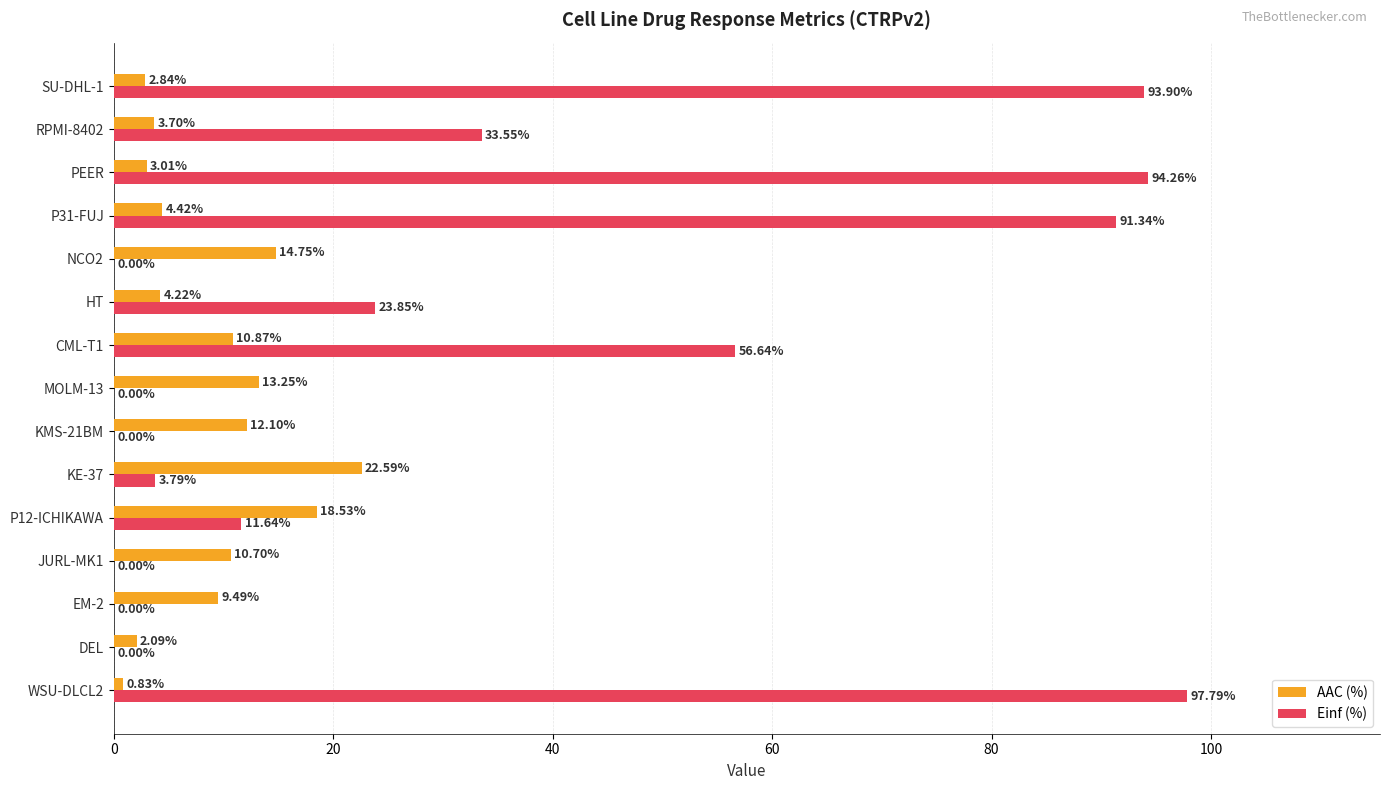

What is the sum of the AAC (%) values at RPMI-8402 and EM-2?

13.2